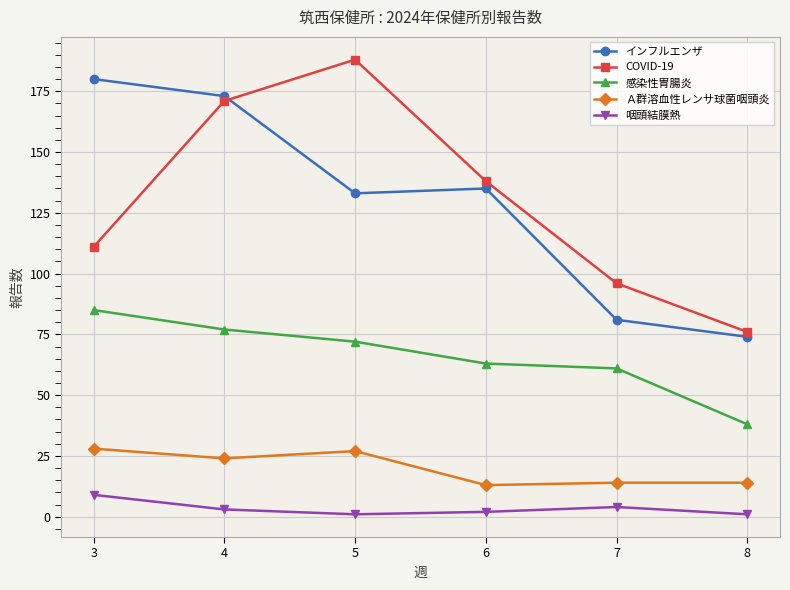

What is the smallest value displayed?

1